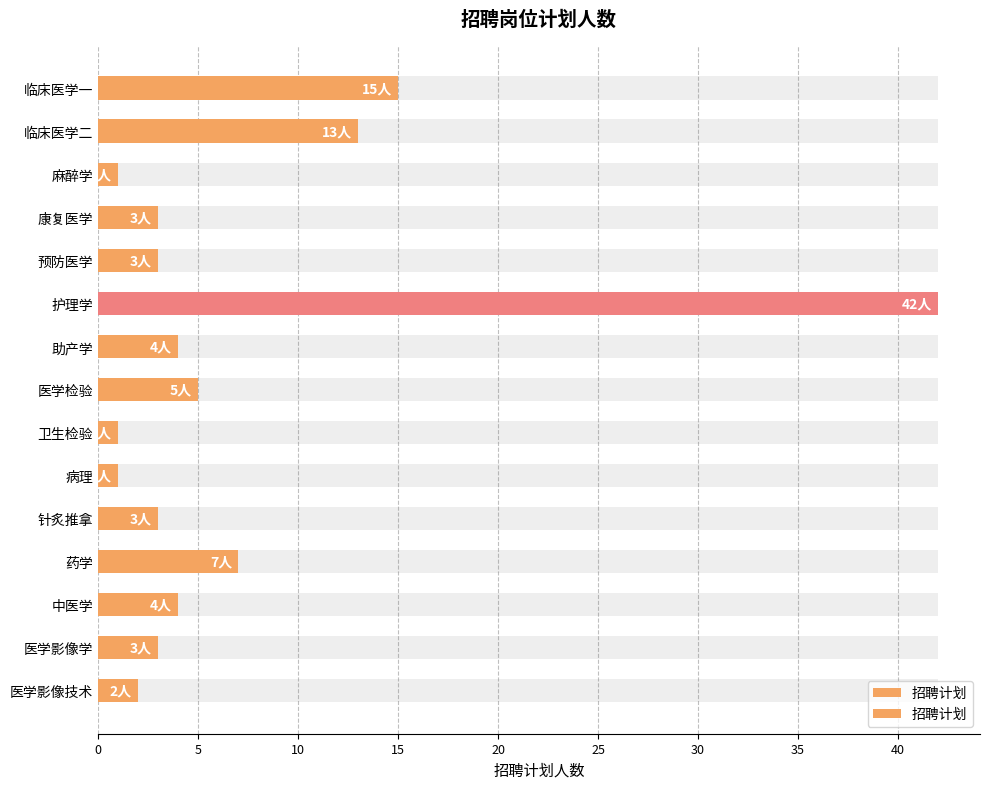

What is the sum of all values?

107